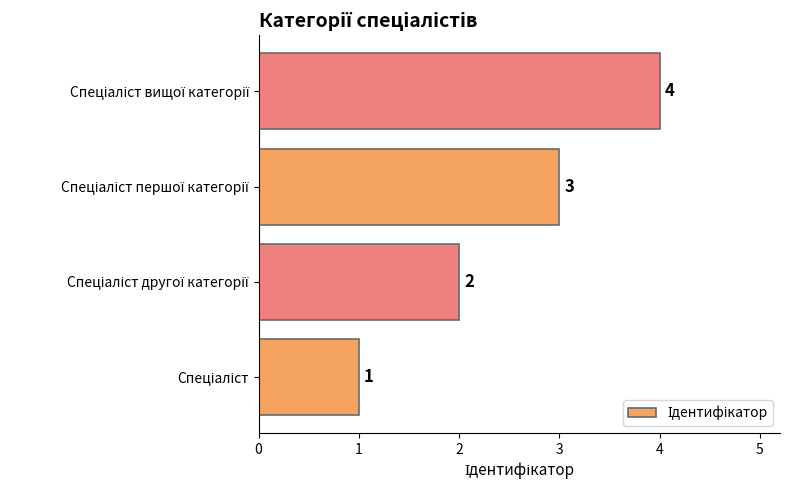

What is the greatest value displayed?

4